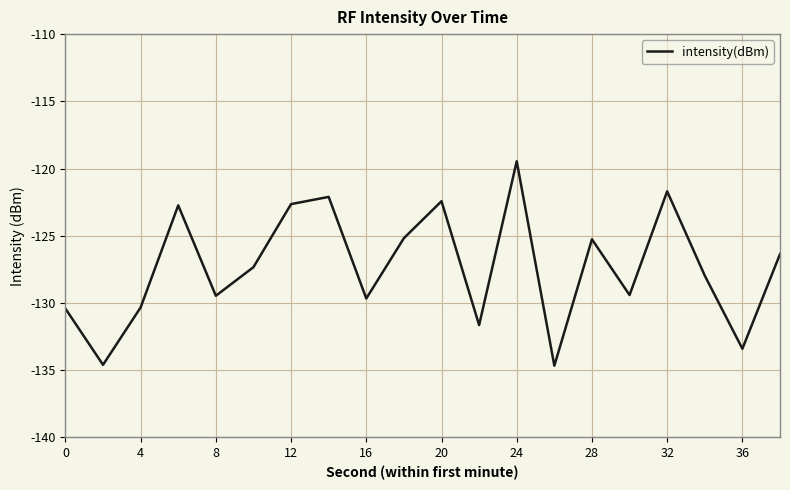

What is the smallest value displayed?

-134.7